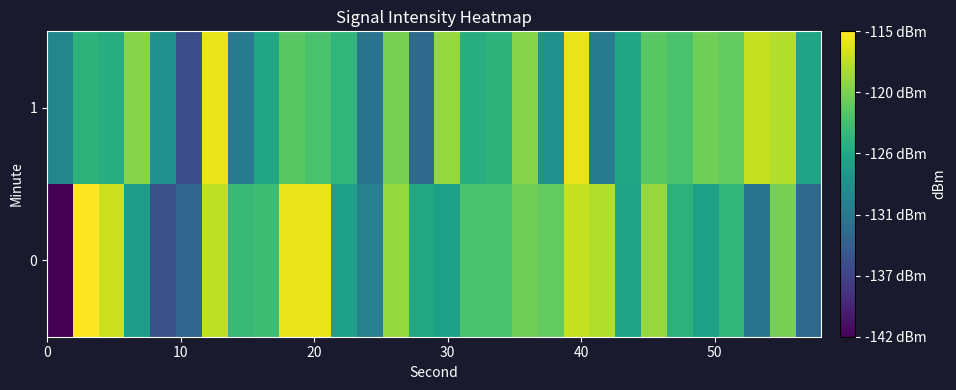

Reading left to right, extract all data points from this chart.

0: -142.1	-114.9	-117.0	-126.9	-135.4	-133.3	-117.5	-123.8	-123.4	-115.7	-115.8	-126.7	-130.2	-119.3	-125.7	-126.7	-122.7	-122.7	-120.8	-121.4	-117.3	-118.0	-126.2	-119.1	-124.6	-126.6	-124.2	-131.7	-120.5	-132.8
1: -129.6	-124.5	-125.2	-119.9	-128.3	-135.7	-115.8	-130.9	-125.9	-121.9	-122.7	-124.2	-131.7	-120.5	-132.8	-119.3	-125.2	-124.5	-119.9	-128.3	-115.8	-130.9	-125.9	-121.9	-122.7	-120.8	-121.4	-117.3	-118.0	-126.2